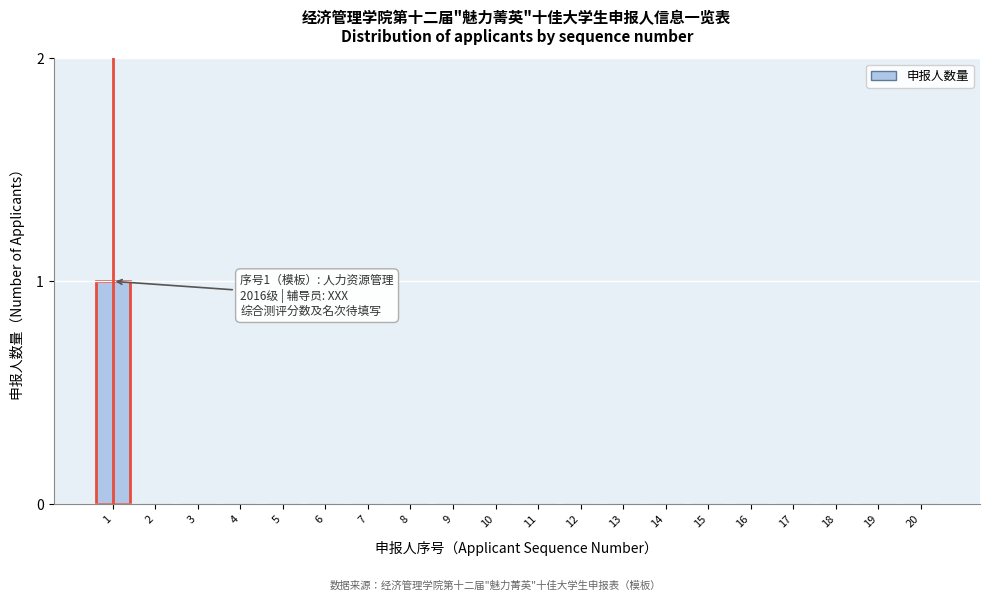

Reading right to left, extract all data points from this chart.

20=0	19=0	18=0	17=0	16=0	15=0	14=0	13=0	12=0	11=0	10=0	9=0	8=0	7=0	6=0	5=0	4=0	3=0	2=0	1=1